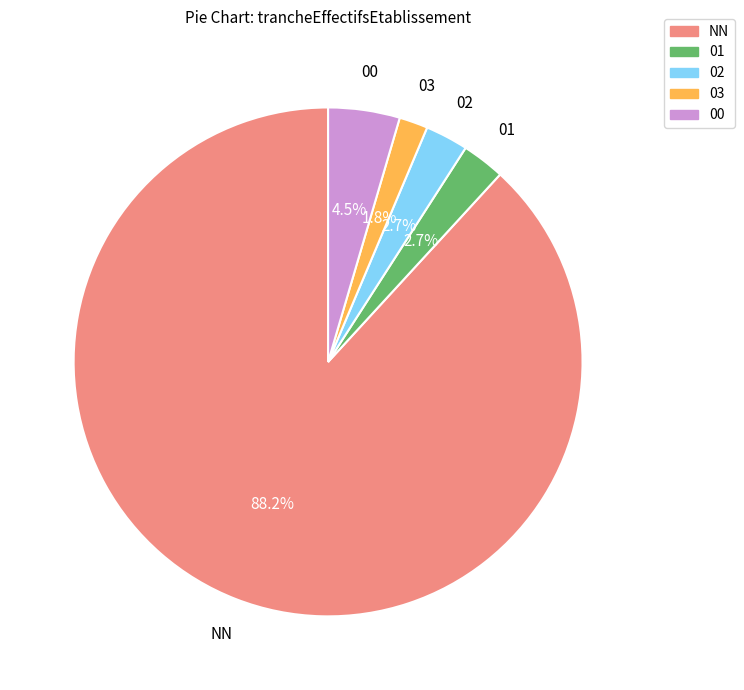

Between 02 and NN, which is larger?

NN